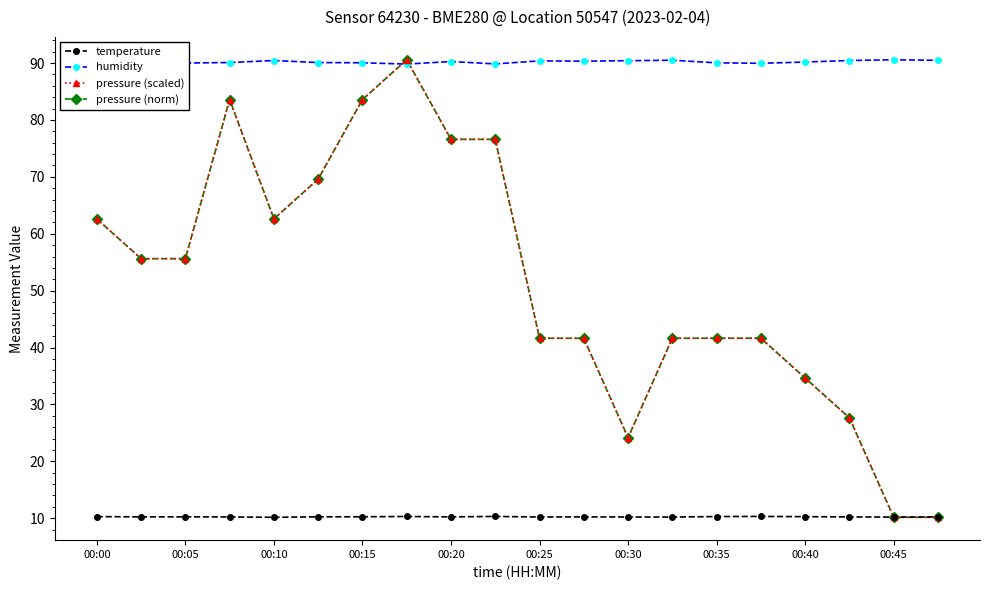

How many series are shown in this chart?

4